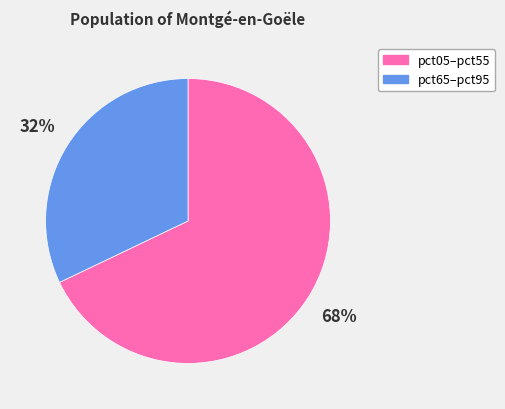

To the nearest percent, what is the difference between the largest and smallest slice percentages?

36%